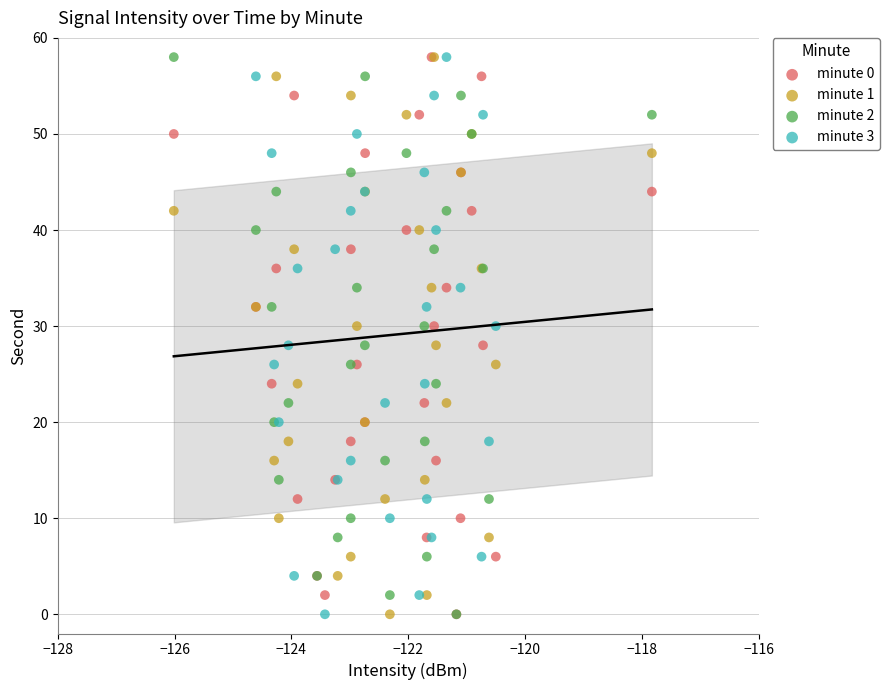

What are all the series names shown in the legend?

minute 0, minute 1, minute 2, minute 3